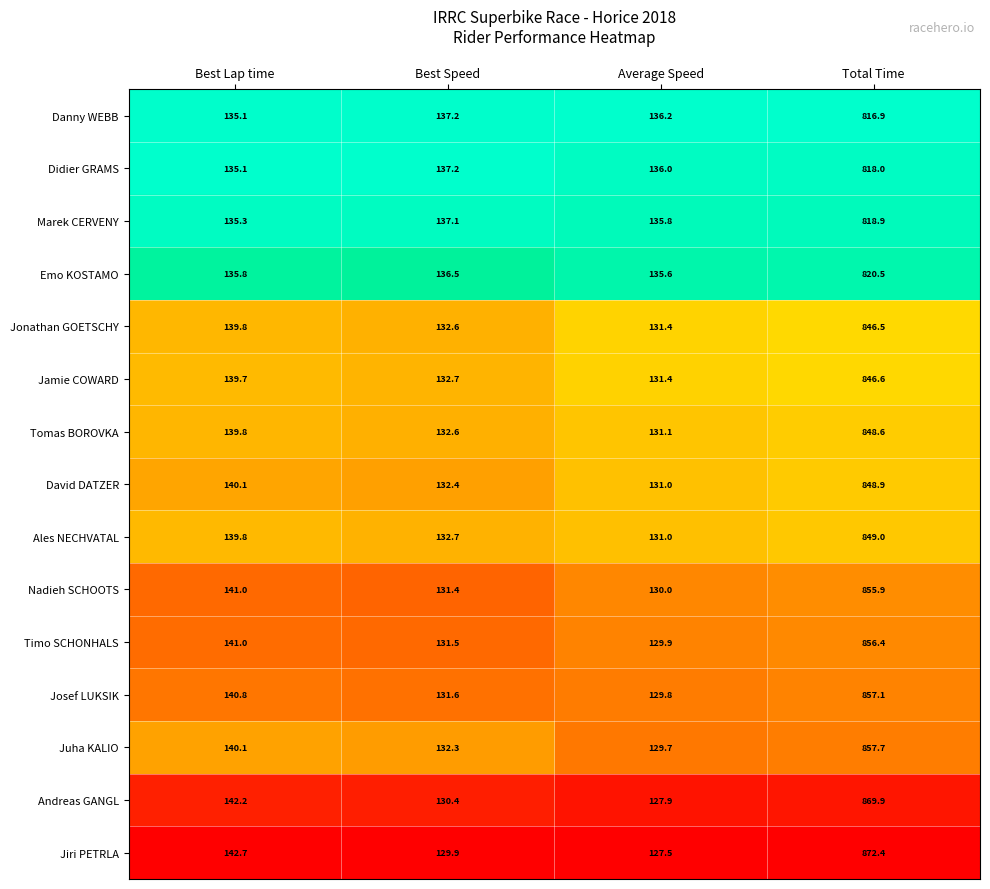

Which series has the largest total across all categories?

Jiri PETRLA